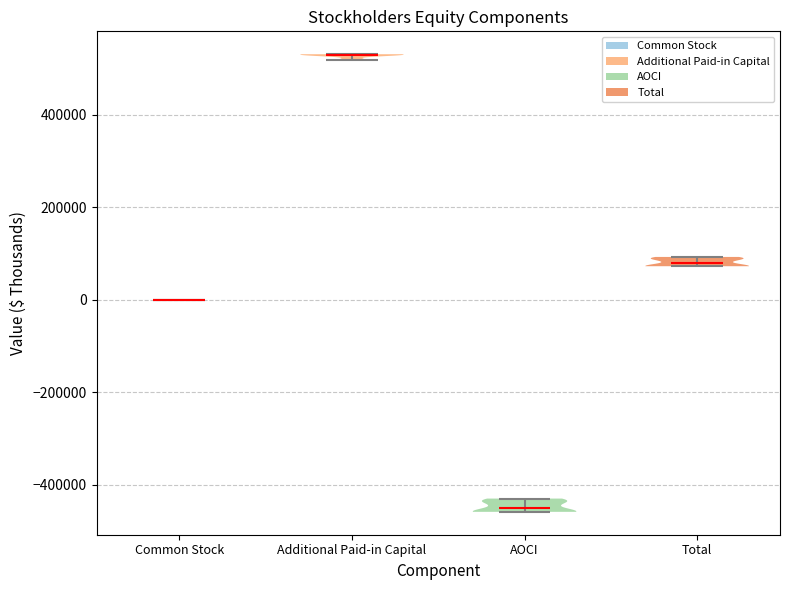

Reading left to right, read every violin against the y-axis: where its median line is, and the lowest and highest points it reaches. The values are not printed on the chart, so give them approximately, as read against the axis.

Common Stock: median line 0, lowest point 0, highest point 0
Additional Paid-in Capital: median line 520000, lowest point 520000, highest point 540000
AOCI: median line -460000, lowest point -460000, highest point -420000
Total: median line 80000, lowest point 80000, highest point 100000